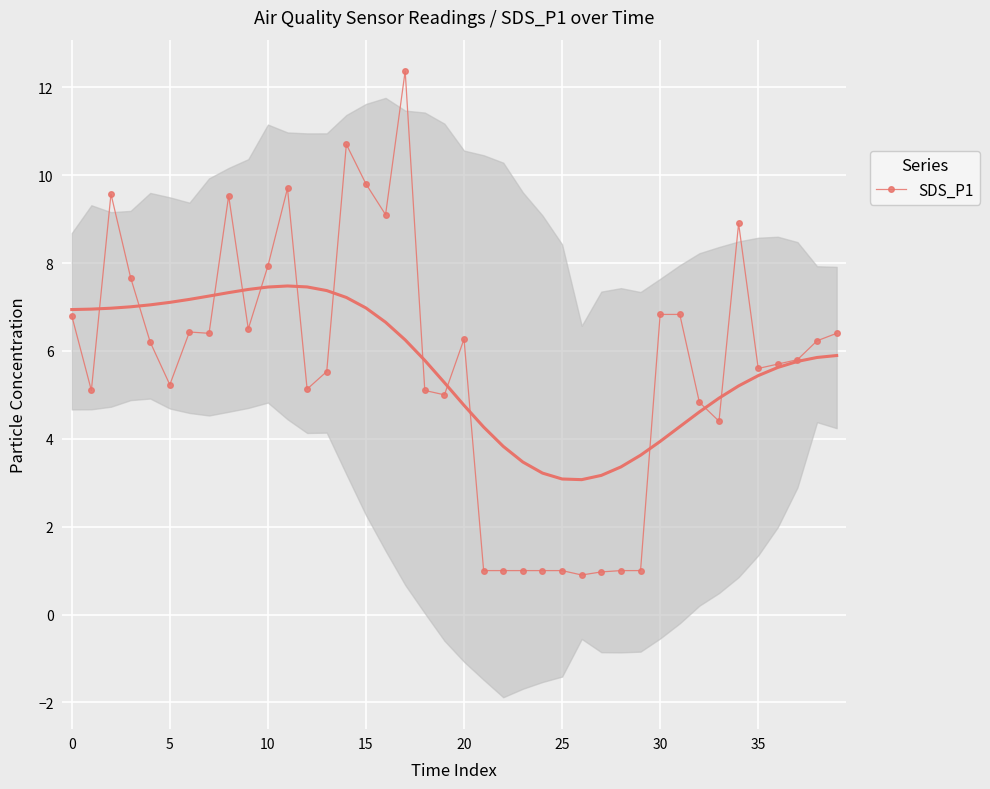

What is the difference between the values at 16 and 12?

4.0